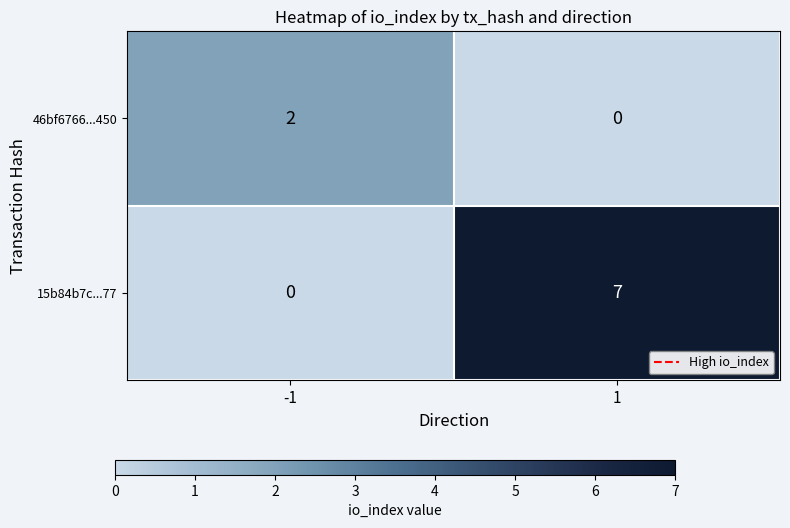

What is the greatest value displayed?

7